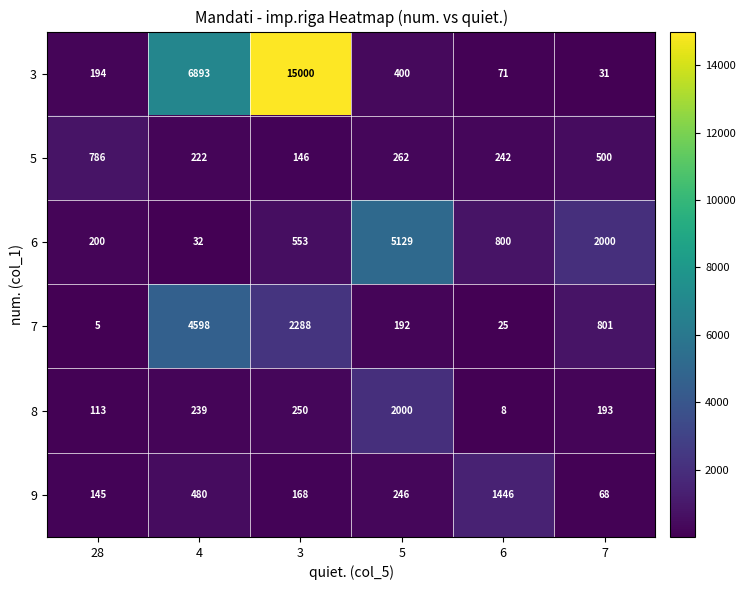

Where is 6 nearest to the value 2580?

7